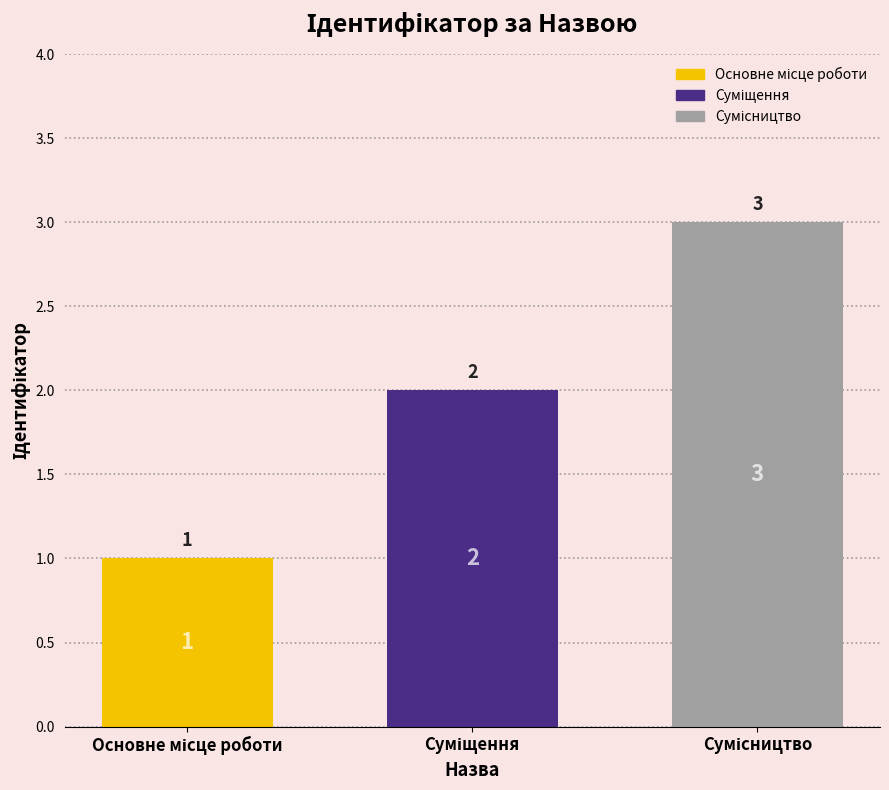

What is the greatest value displayed?

3